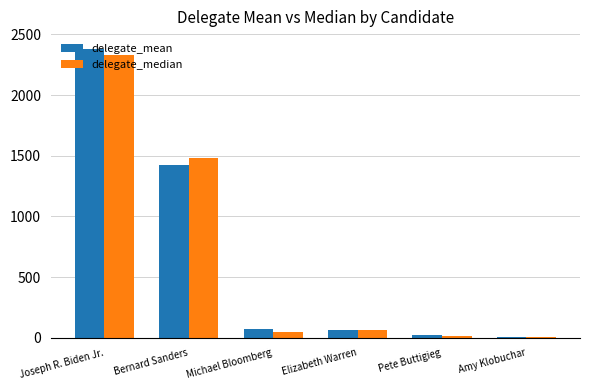

True or false: delegate_median has a value of 63.0 at Elizabeth Warren.

True